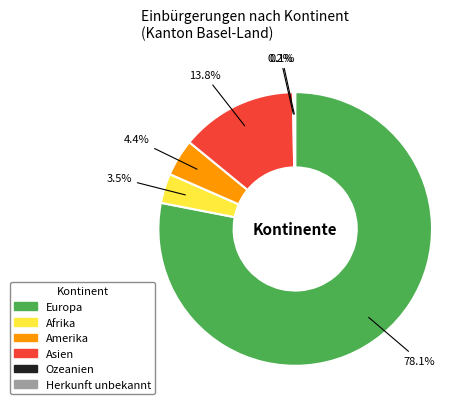

Which category has the biggest portion of the pie?

Europa